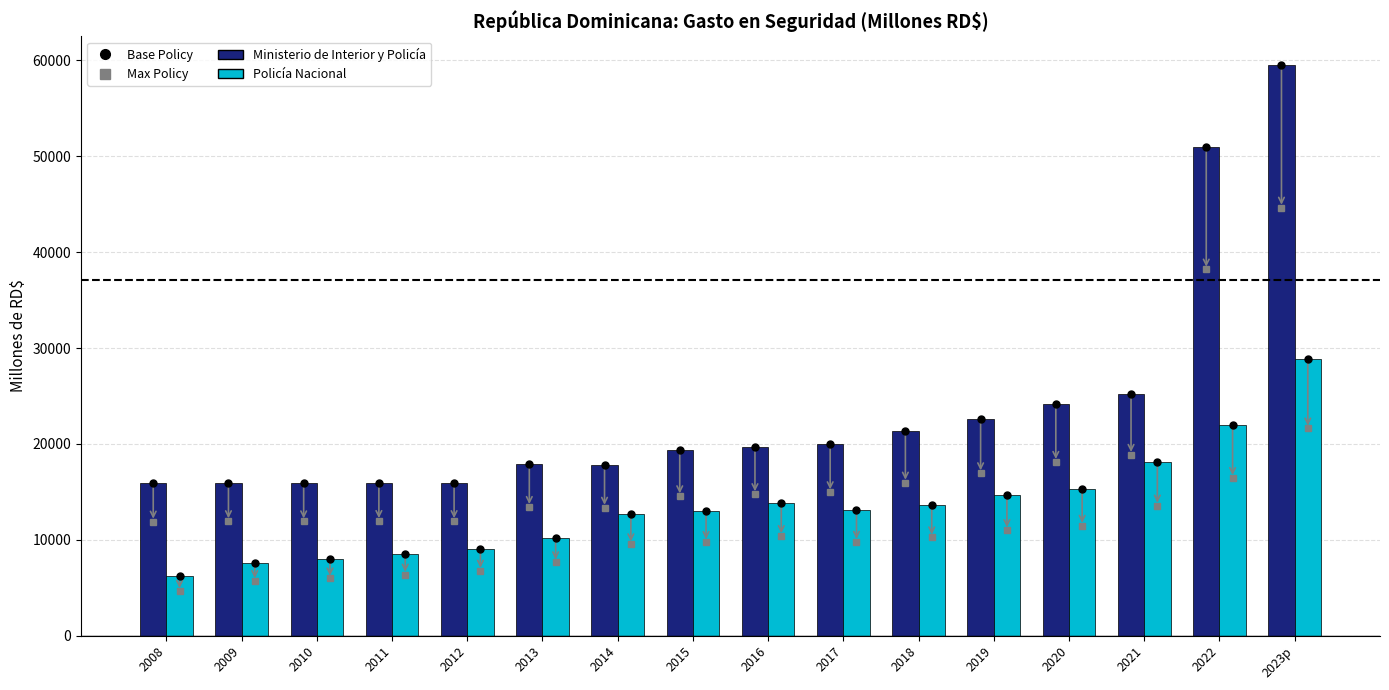

What is the difference between the Policía Nacional values at 2008 and 2013?

3986.6